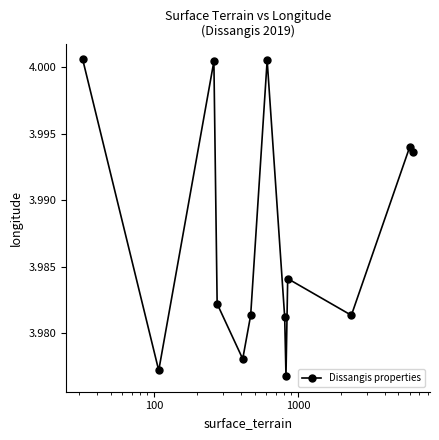

How many points are lower than both their immediate neighbors (excluding endpoints)?

4